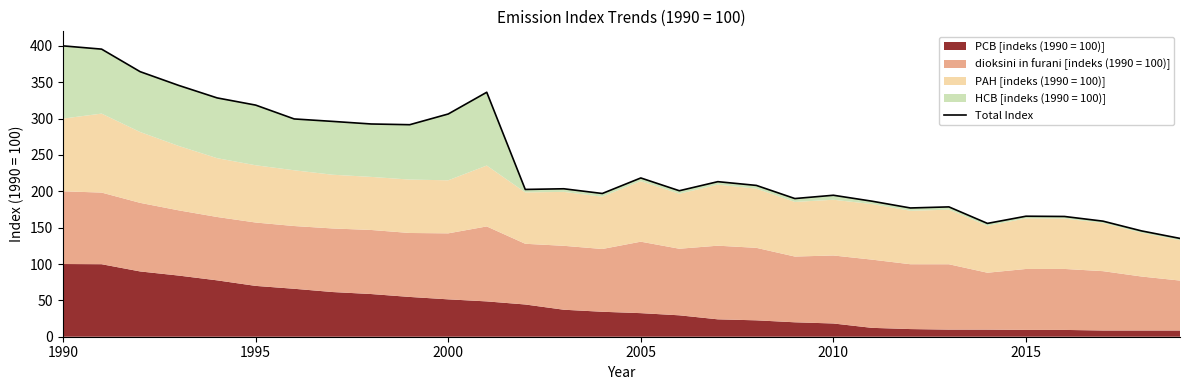

How many data points does each series have?

30